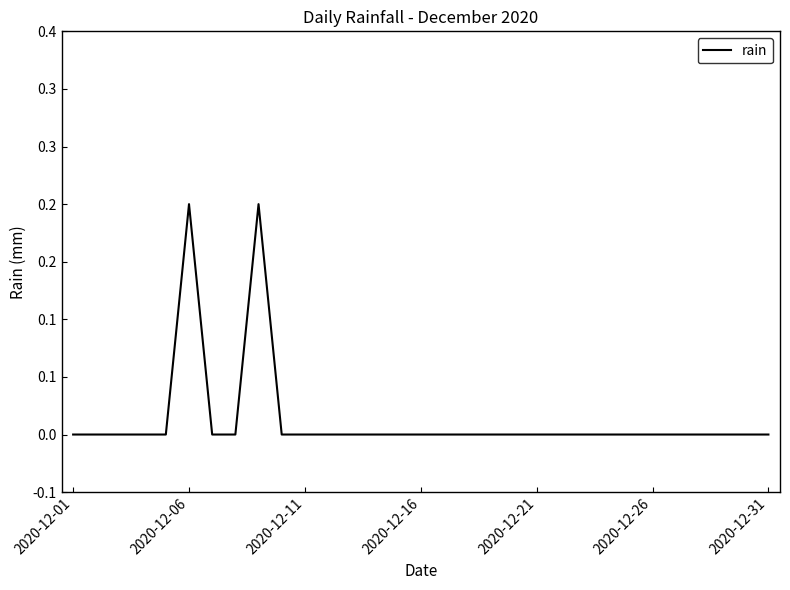

What is the difference between the maximum and second lowest values?

0.2